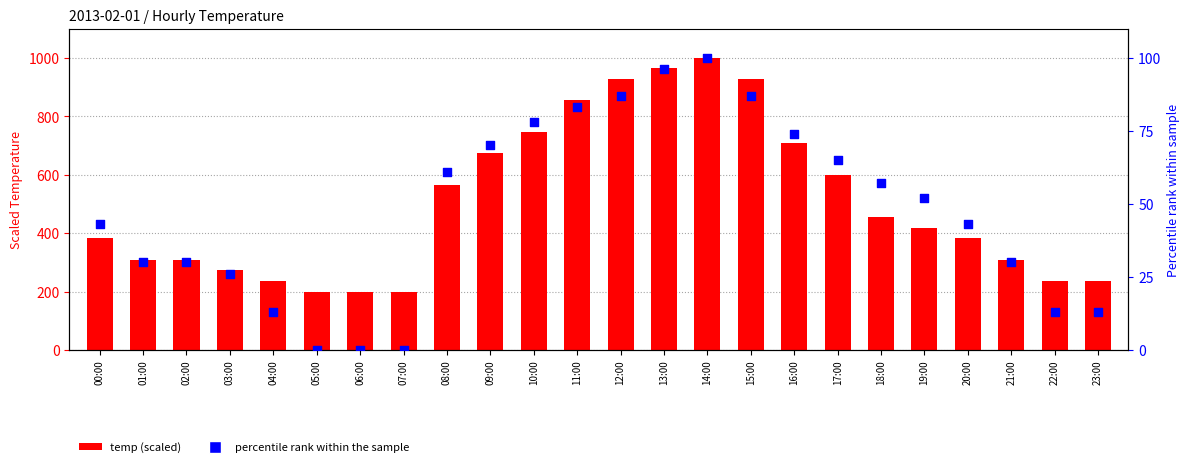

Which series has the widest spread of Y values?

temp